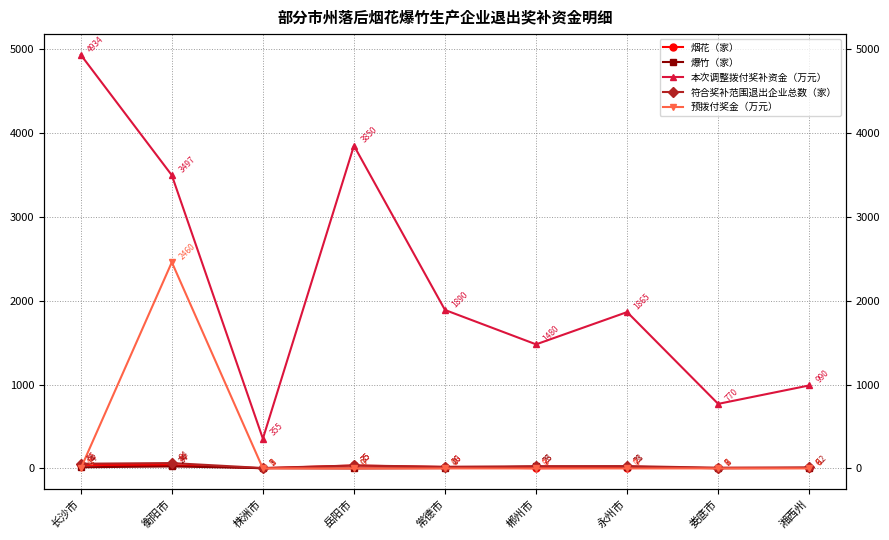

Reading left to right, extract all data points from this chart.

烟花（家）: 42	40	2	35	16	3	7	6	6
爆竹（家）: 14	24	3	0	4	23	21	2	6
本次调整拨付奖补资金（万元）: 4934	3497	355	3850	1890	1480	1865	770	990
符合奖补范围退出企业总数（家）: 56	64	5	35	20	26	28	8	12
预拨付奖金（万元）: 0	2460	0	0	0	0	0	0	0